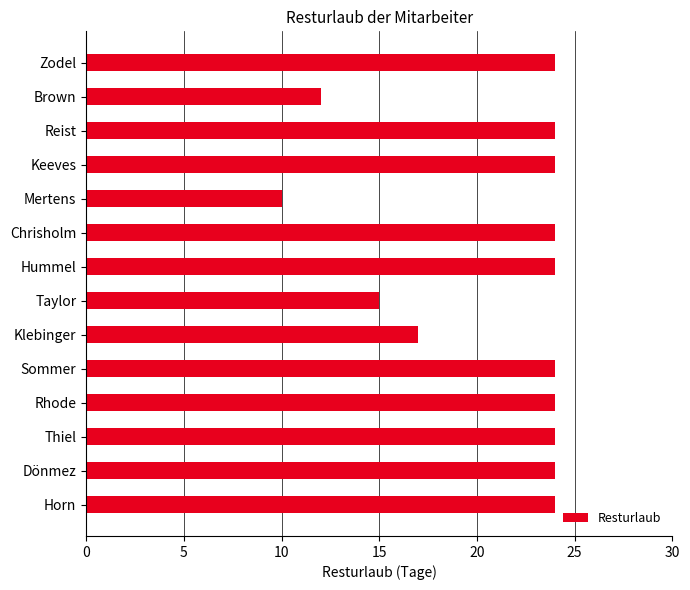

What is the difference between the maximum and minimum values?

14